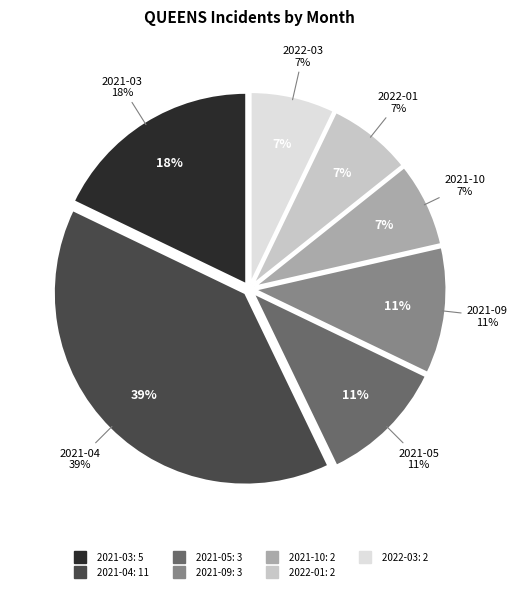

Rank the categories by value from lowest to highest.

2021-10, 2022-01, 2022-03, 2021-05, 2021-09, 2021-03, 2021-04